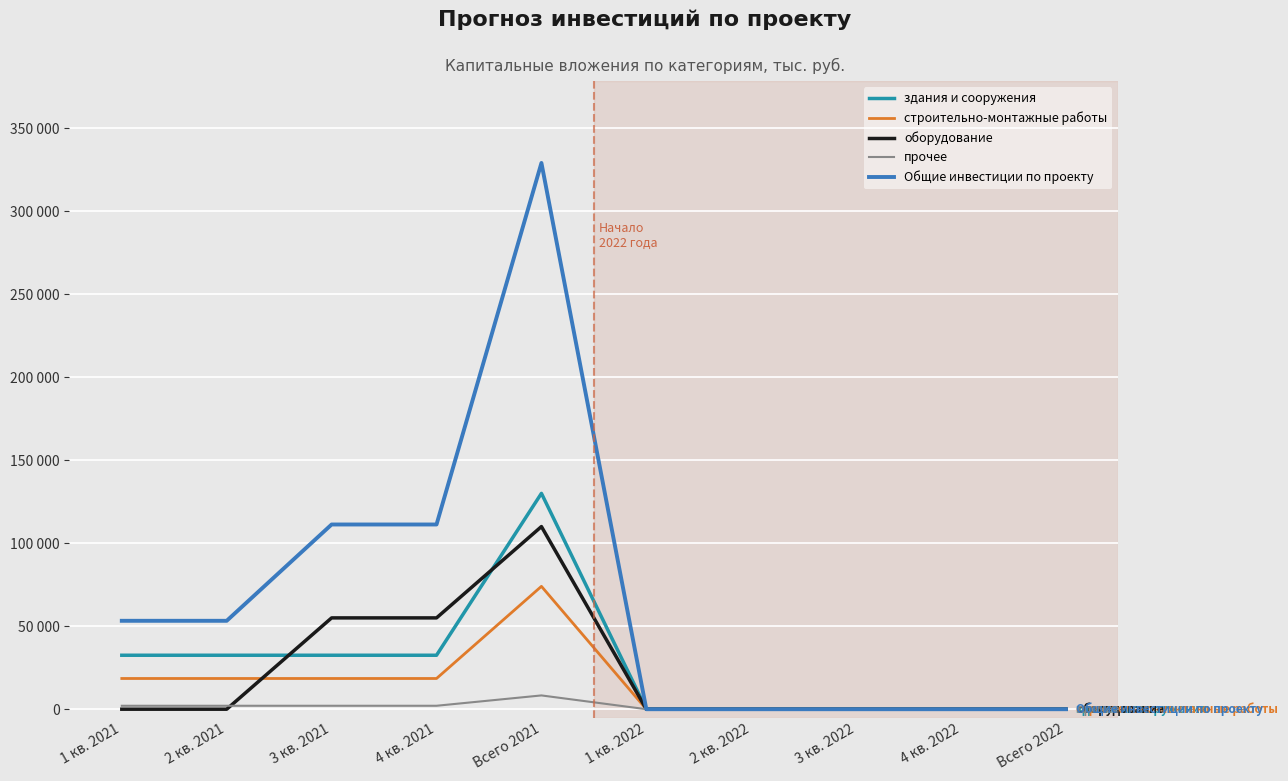

Is this an area chart (filled region under the line)?

No